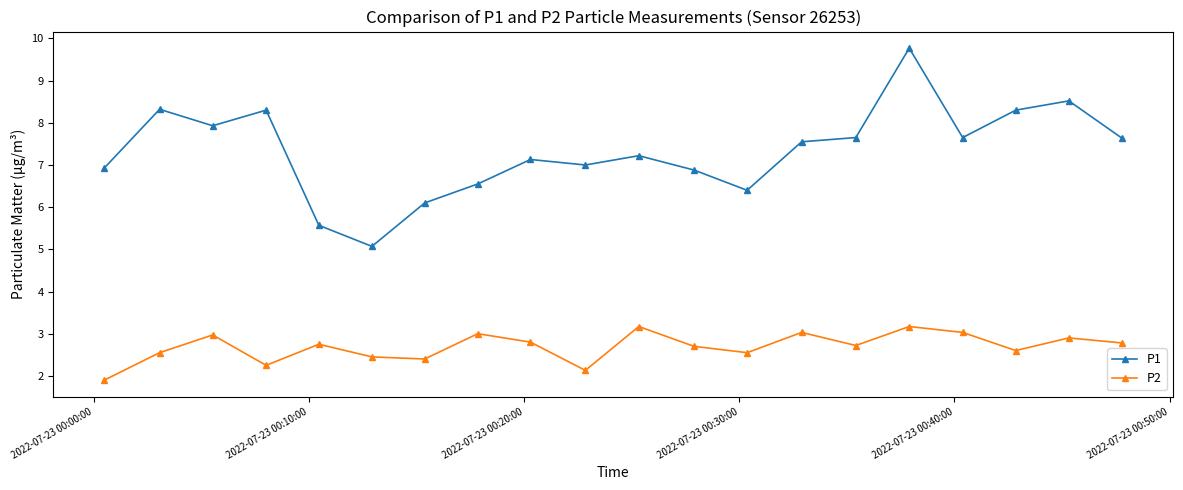

Which series has the largest total across all categories?

P1